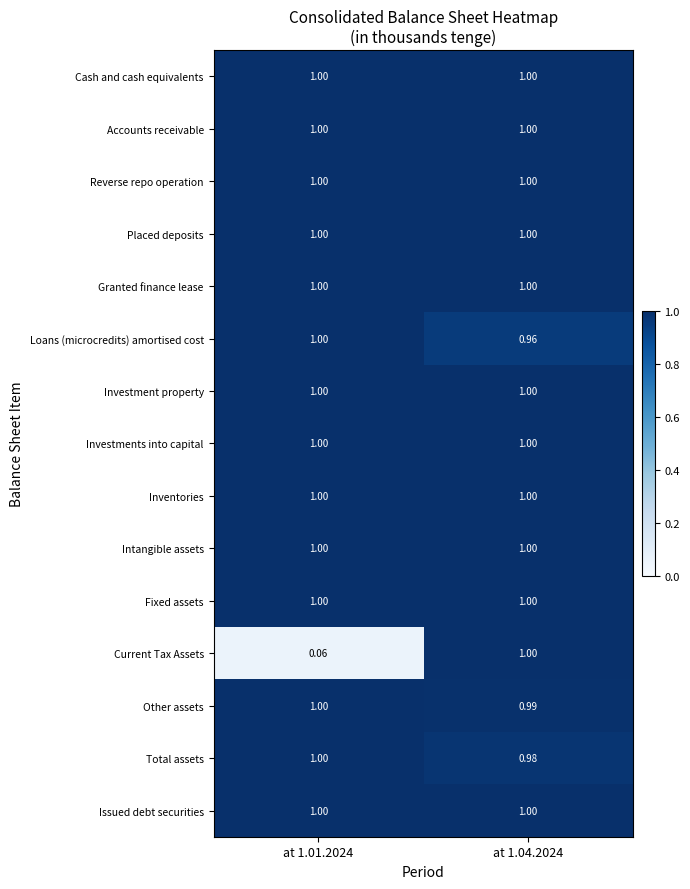

Which series changed the most between at 1.01.2024 and at 1.04.2024?

Current Tax Assets